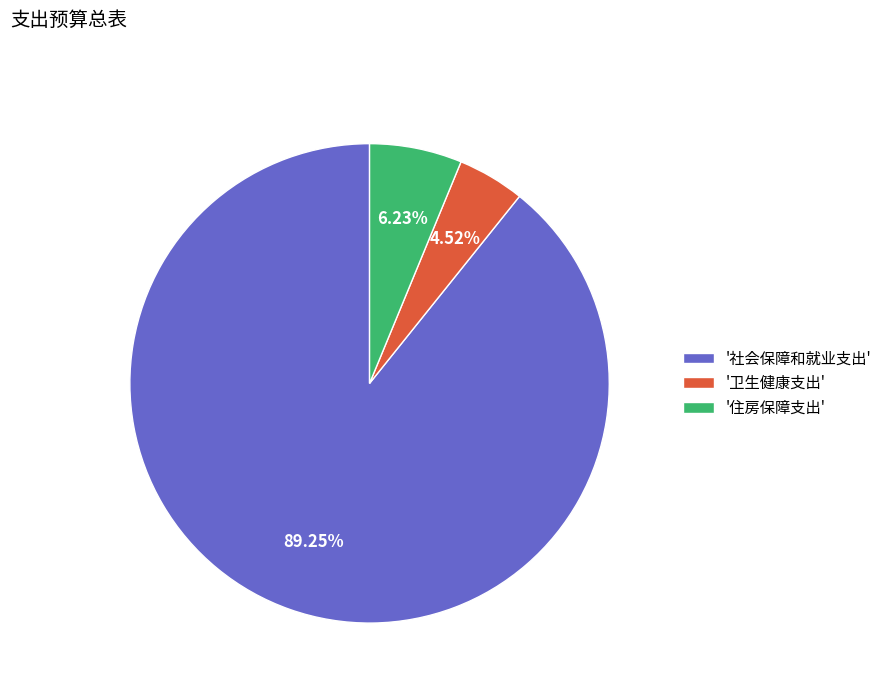

What is the majority slice?

'社会保障和就业支出'